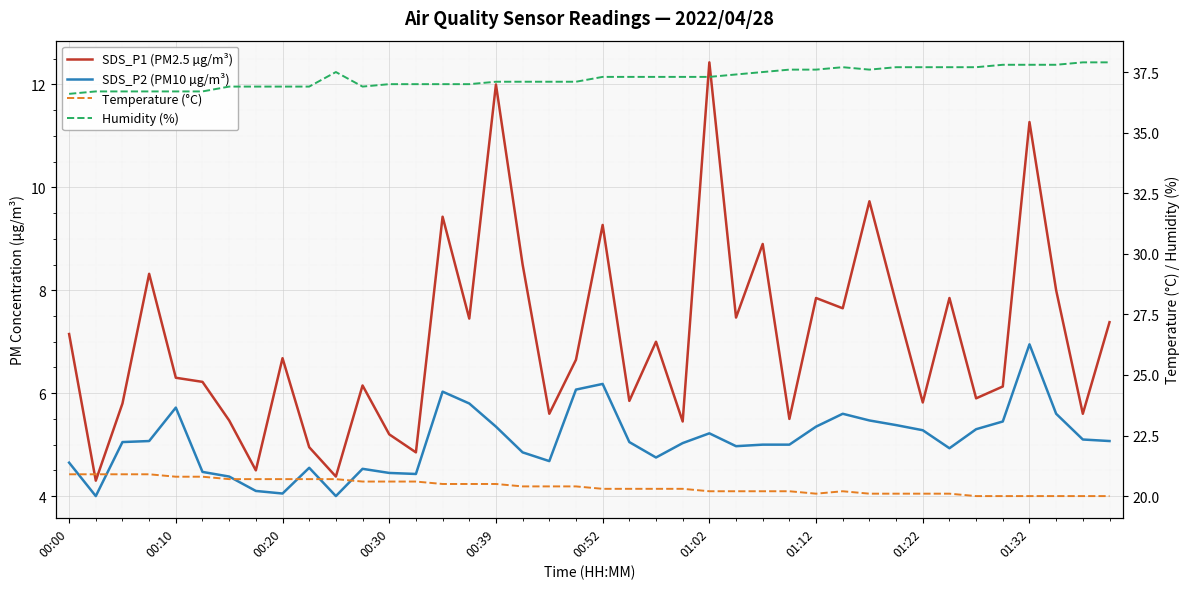

At which label does Temperature (°C) reach its peak?

00:00